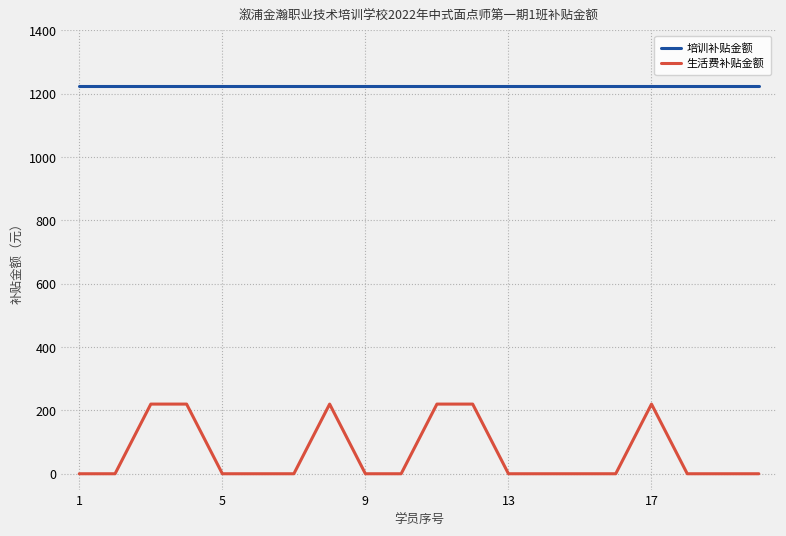

What are all the series names shown in the legend?

培训补贴金额, 生活费补贴金额